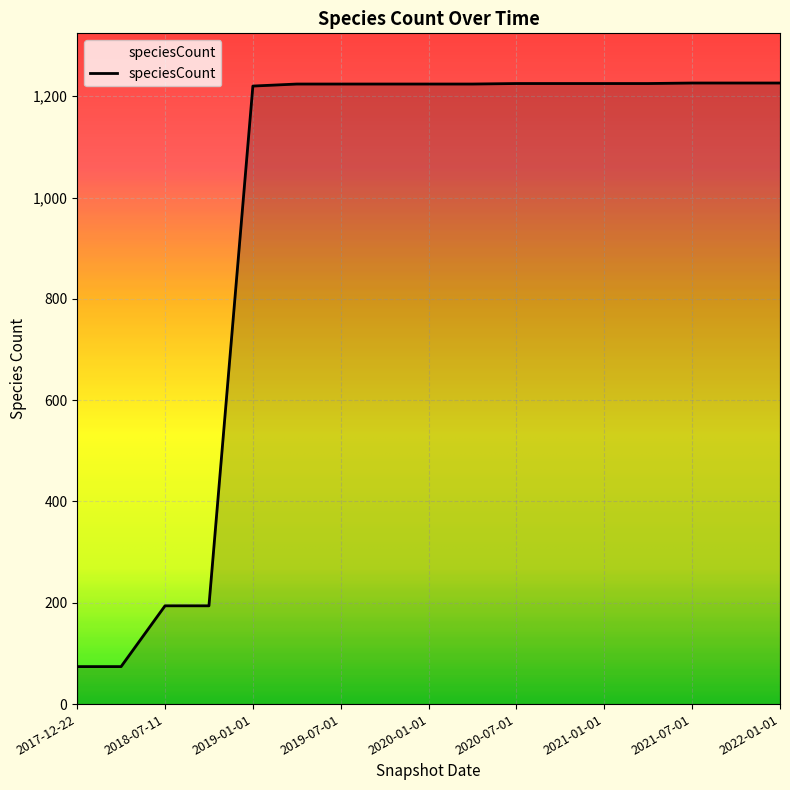

What is the difference between the maximum and minimum values?

1152